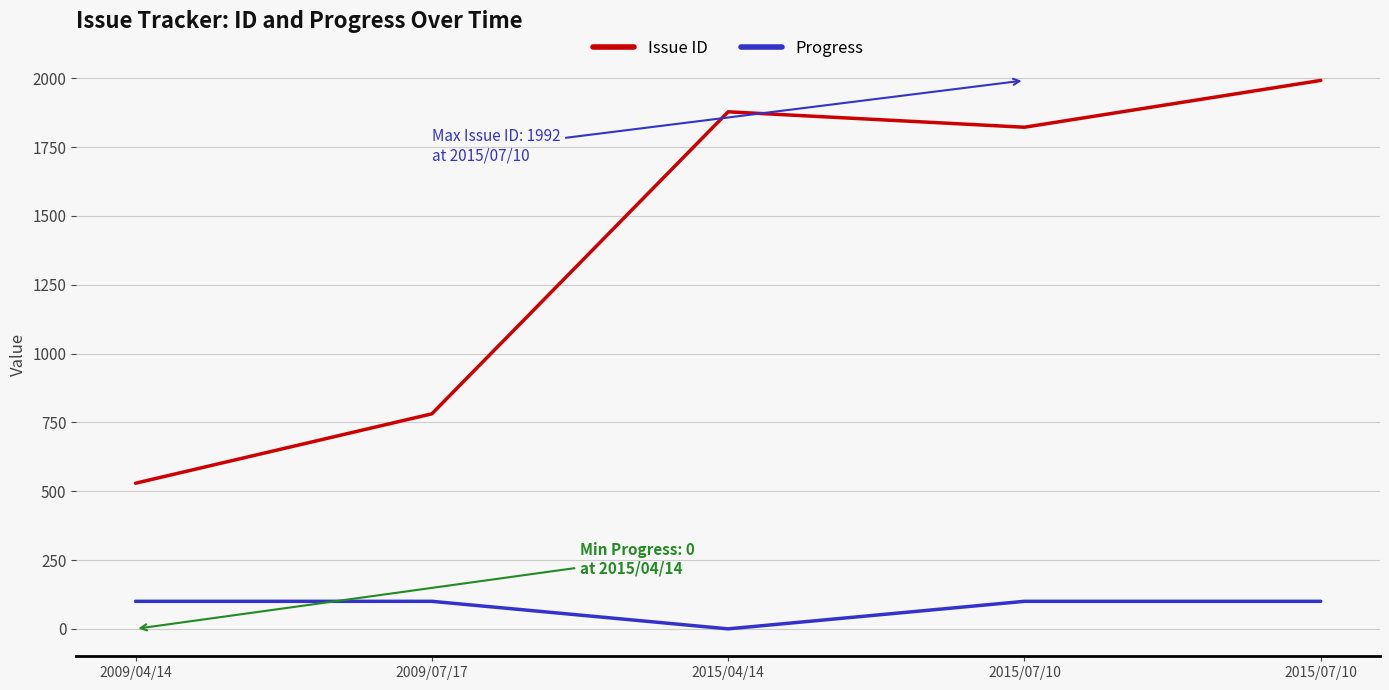

Does the chart have visible grid lines?

Yes